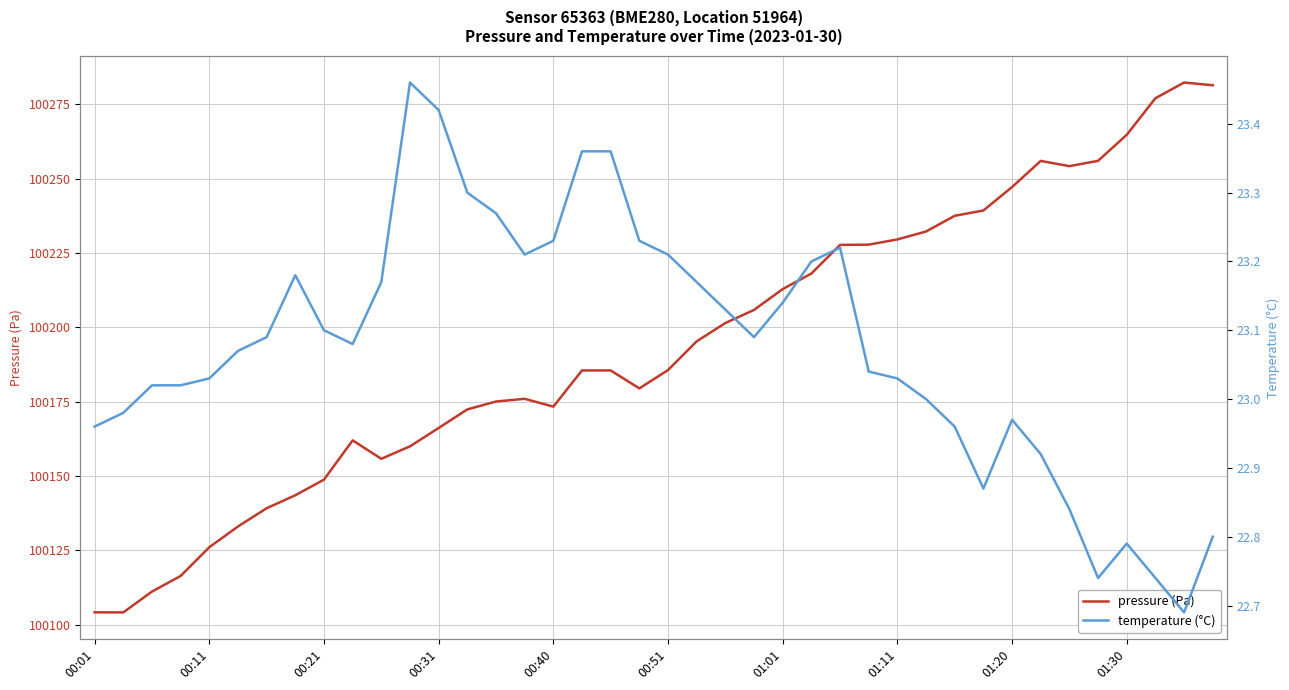

What are all the series names shown in the legend?

pressure (Pa), temperature (°C)